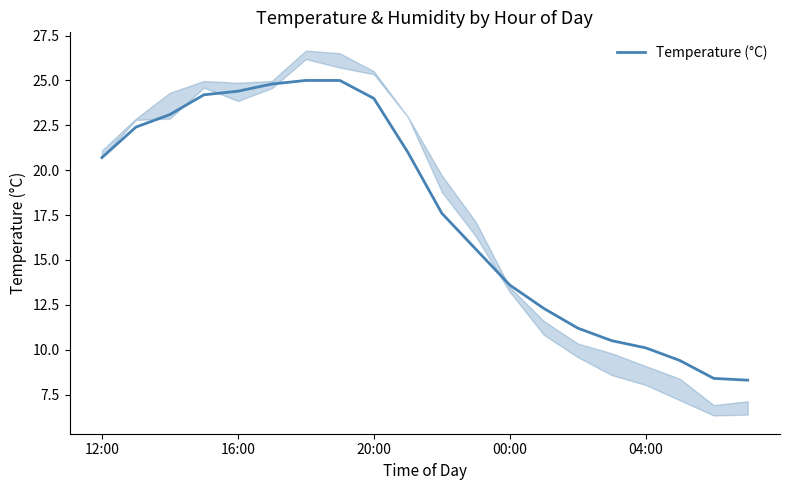

Where does the data first go above 20?

12:00